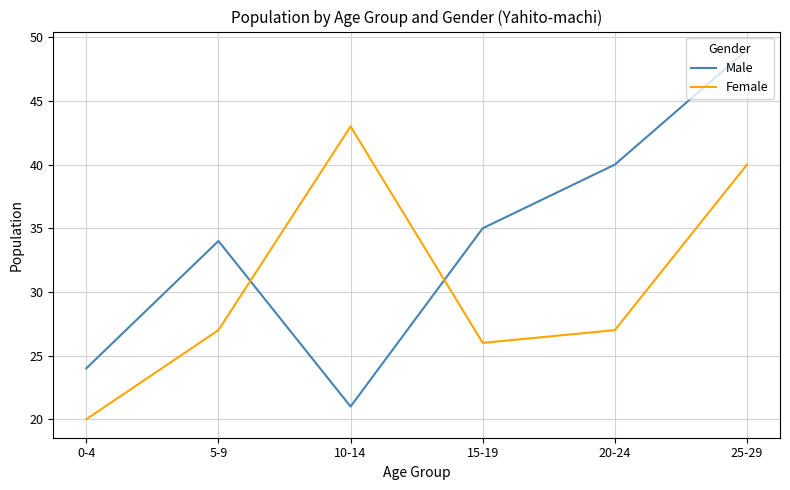

What are all the series names shown in the legend?

Male, Female